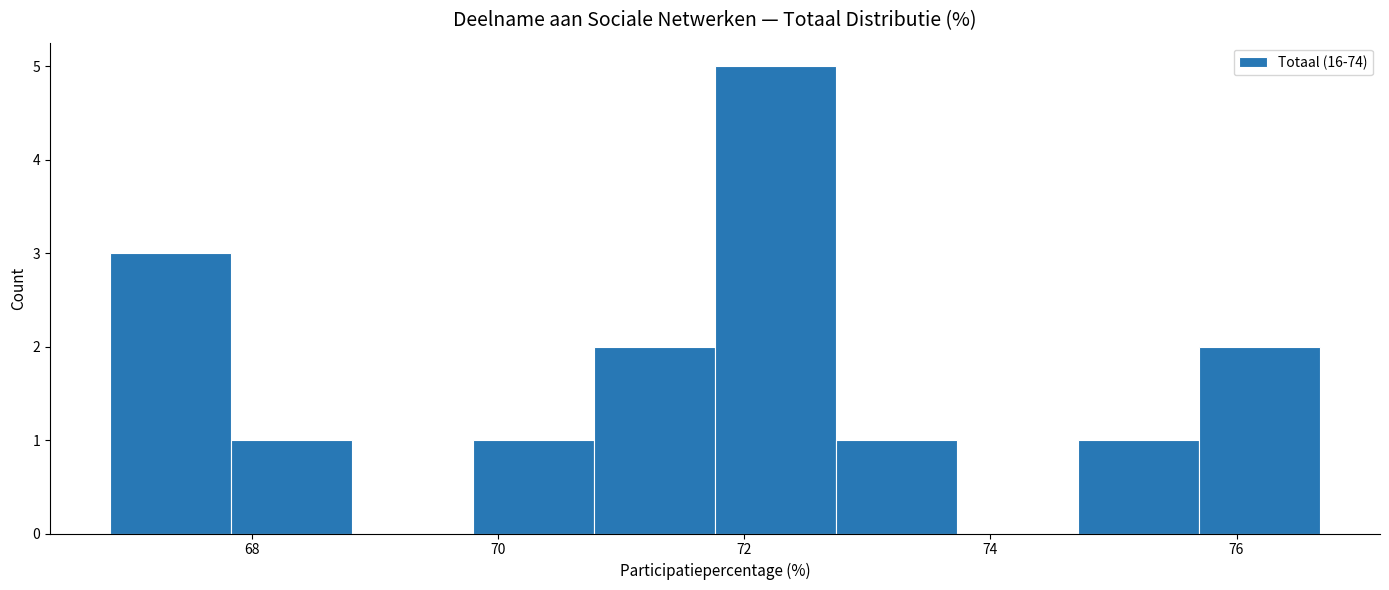

Reading left to right, transcribe this chart: for each bar, give the range it covers on the x-axis and its height. Neither the bar edges nor the heights are printed on the chart, so give them approximately, as read against the axes.

66.8 to 67.8: 3
67.8 to 68.8: 1
68.8 to 69.8: 0
69.8 to 70.8: 1
70.8 to 71.8: 2
71.8 to 72.8: 5
72.8 to 73.8: 1
73.8 to 74.8: 0
74.8 to 75.6: 1
75.6 to 76.6: 2